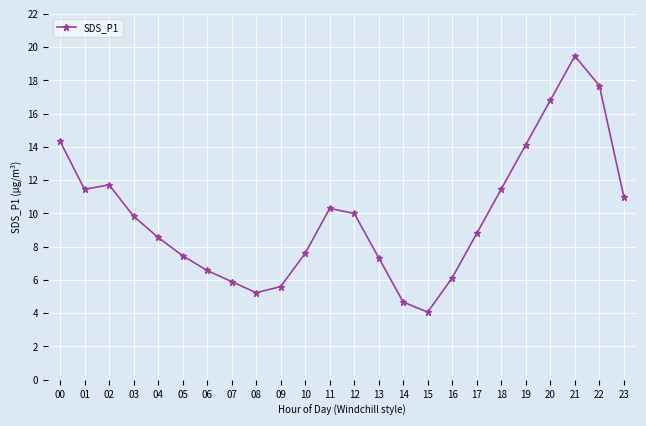

At which category does the chart reach its minimum across all series?

15